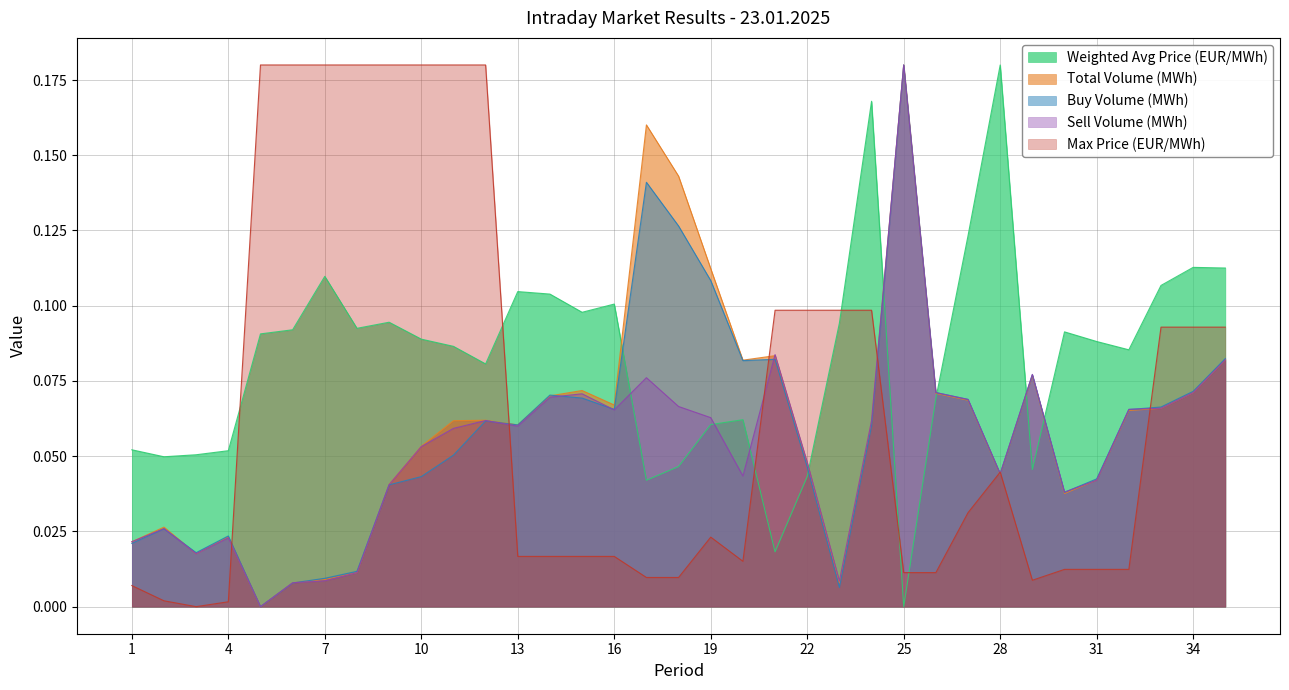

What is the maximum value for Total Volume (MWh)?

0.2